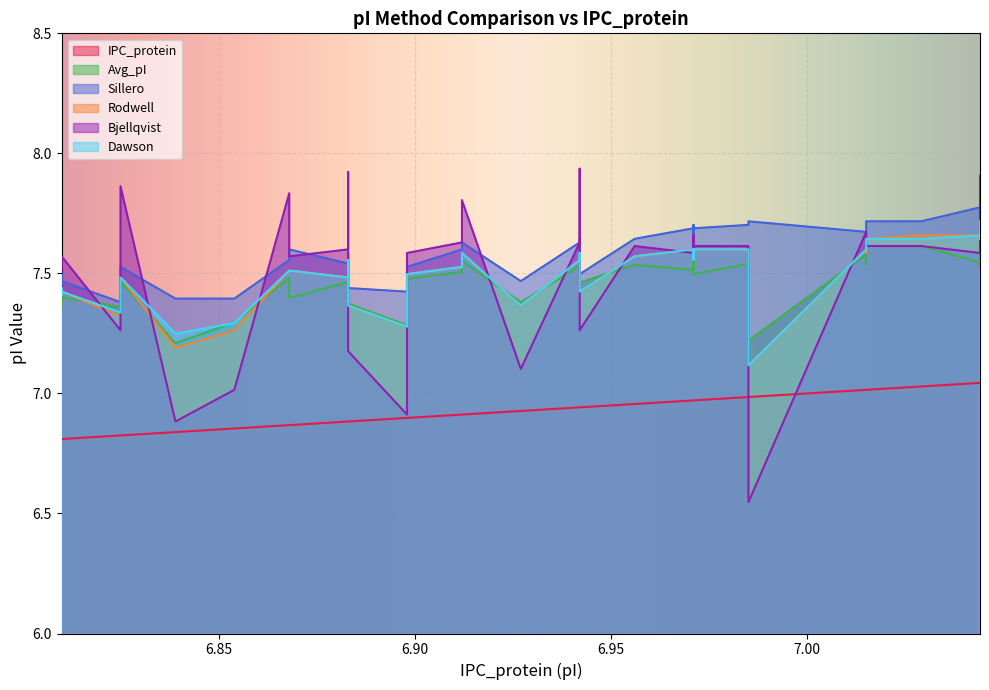

Which has a higher value, 6.942 or 6.985?

6.985